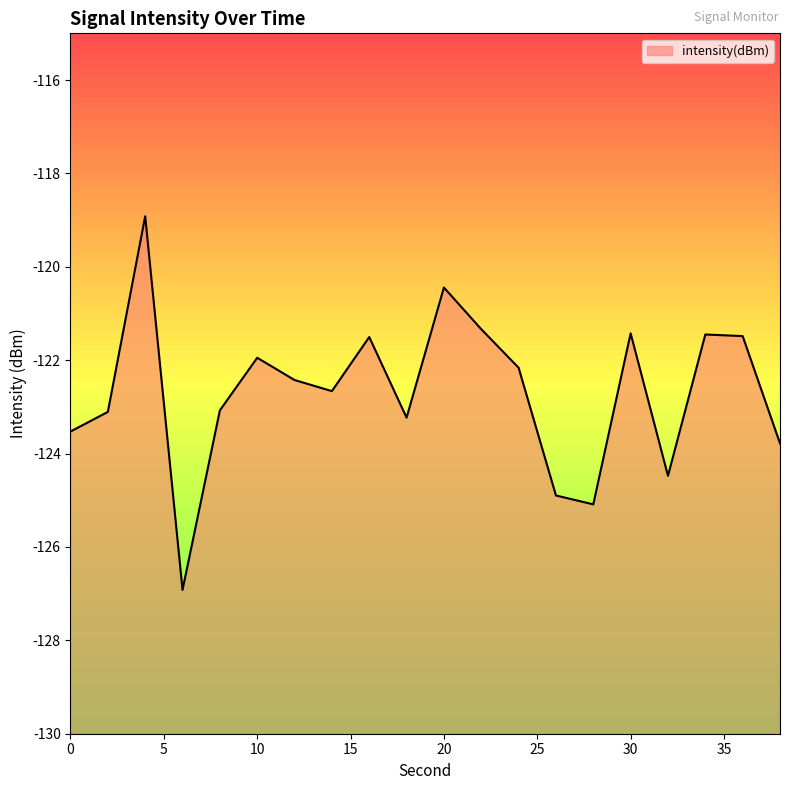

What is the change in value from 20 to 38?

-3.3